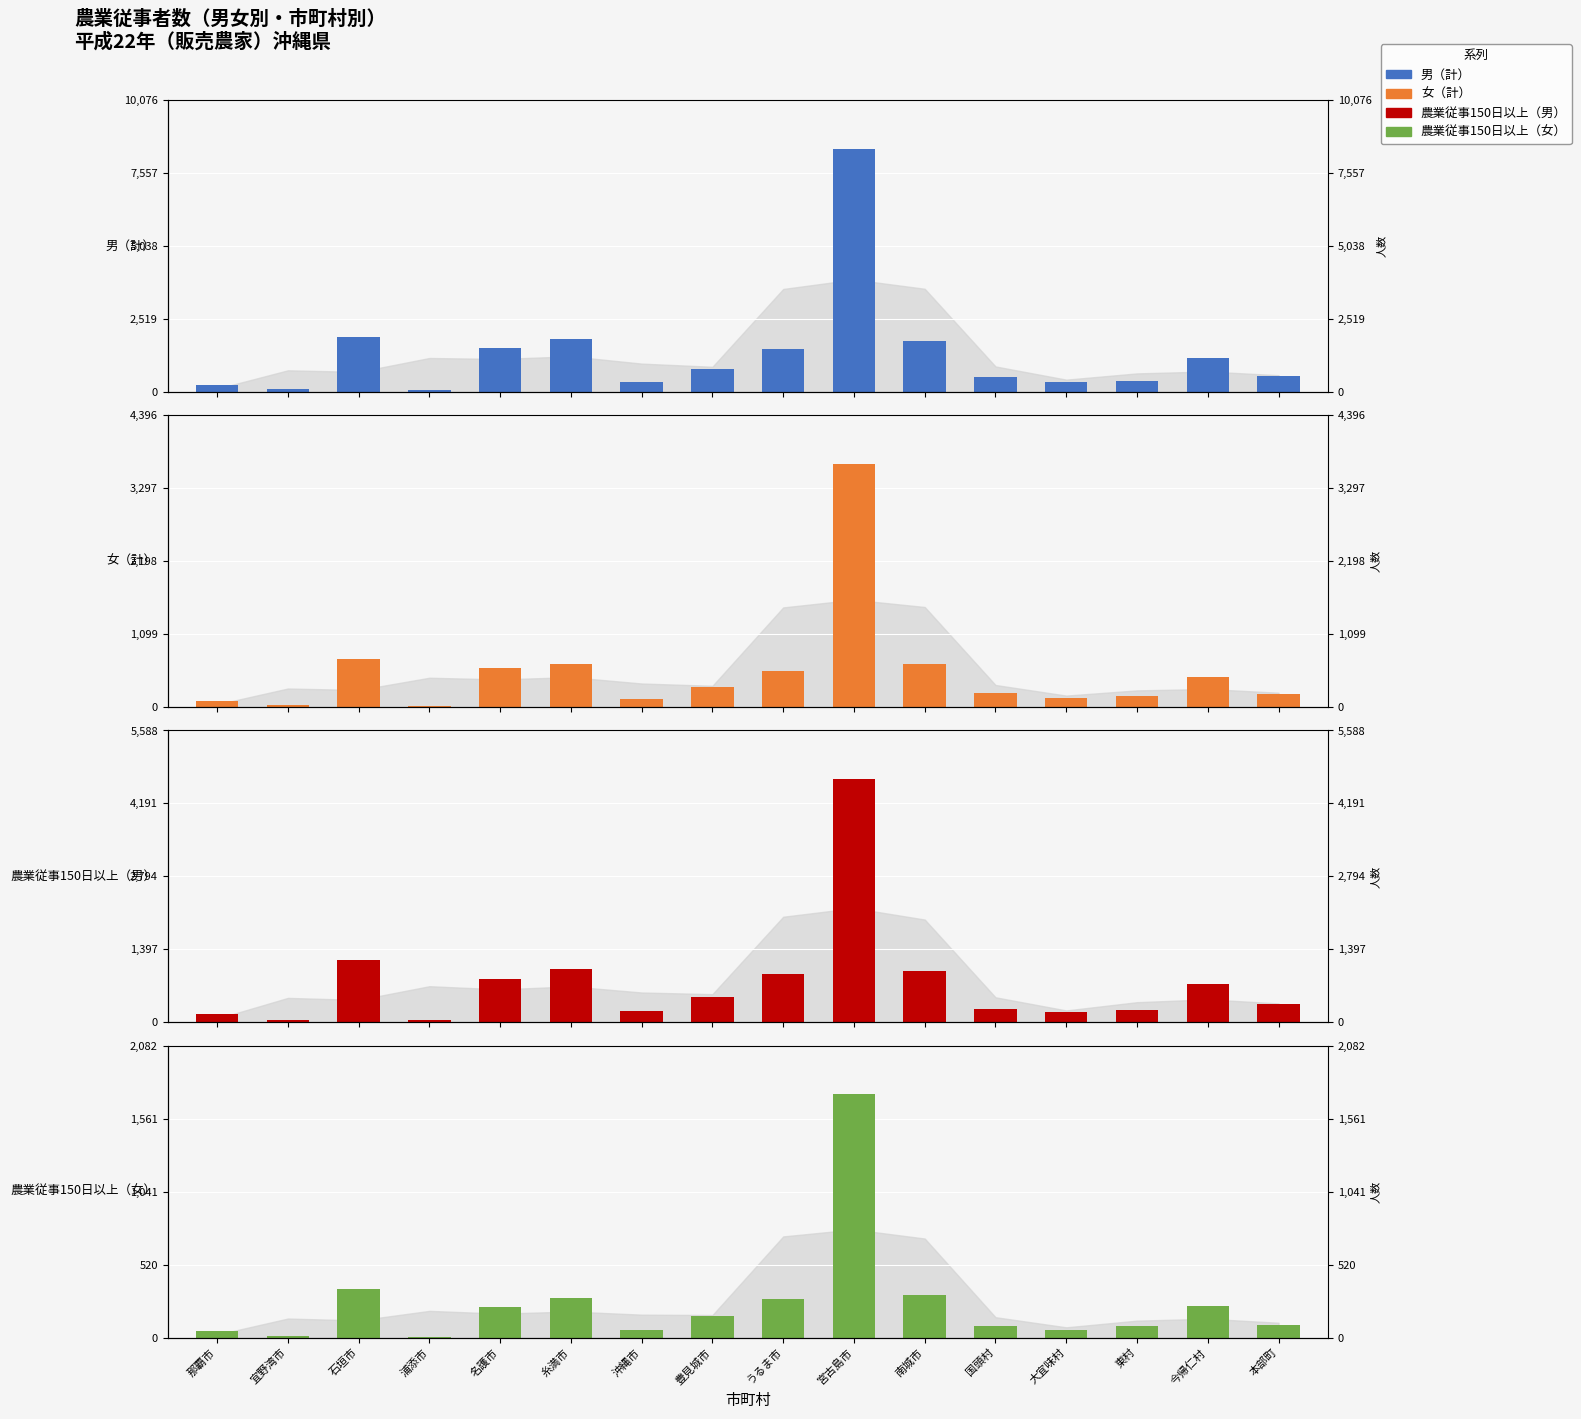

Which series changed the most between 宮古島市 and 東村?

男（計）